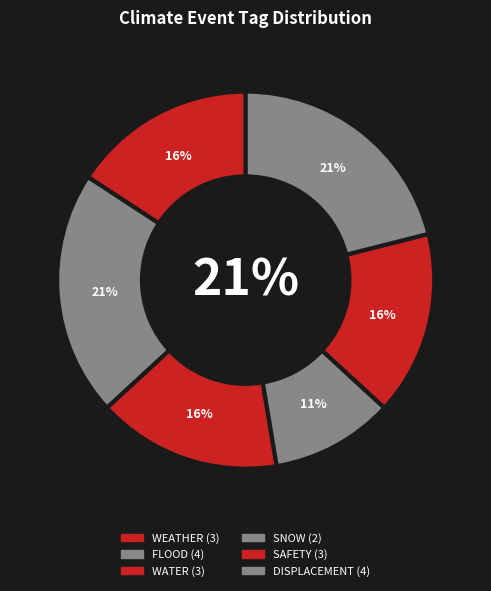

Which series has the largest range (max minus min)?

WEATHER